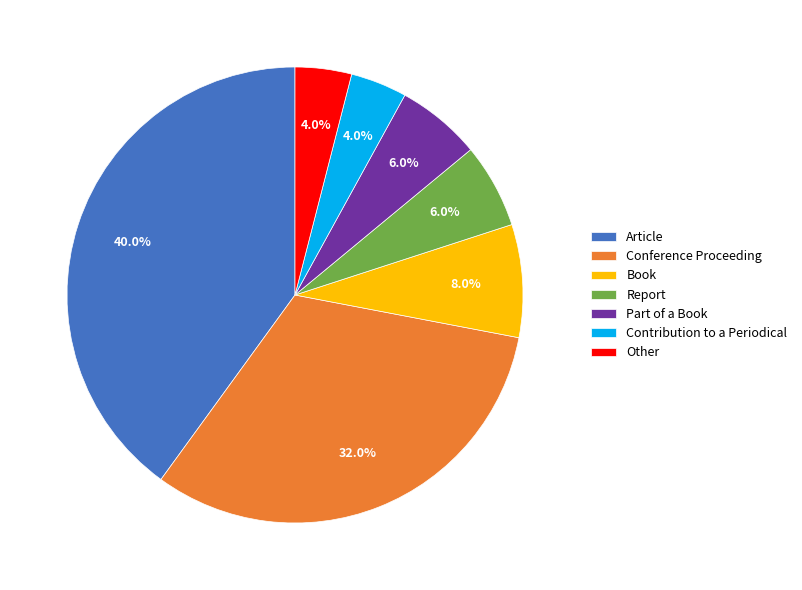

Is there any slice that represents more than half of the pie?

No